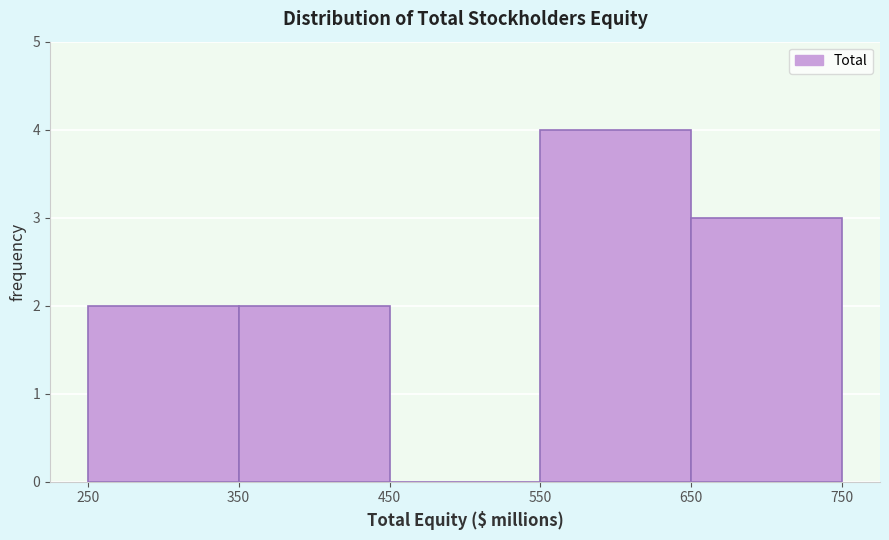

How tall is the bar that spans 550 to 650 on the x-axis? The values are not printed on the chart, so give them approximately, as read against the axis.

4